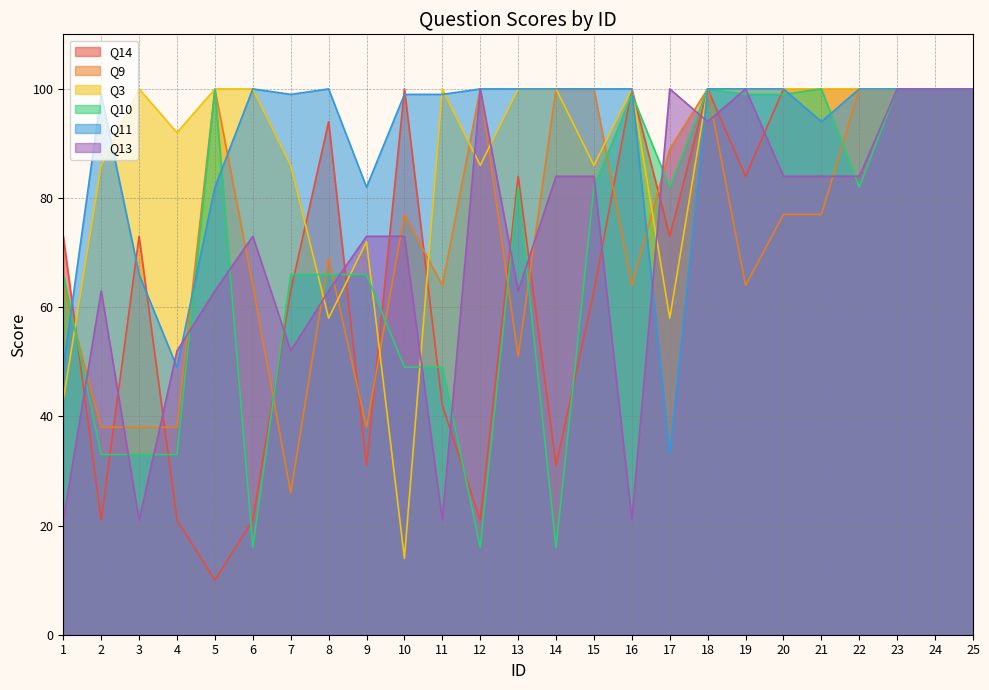

Read the Q3 value at 14, to the nearest 10.

100